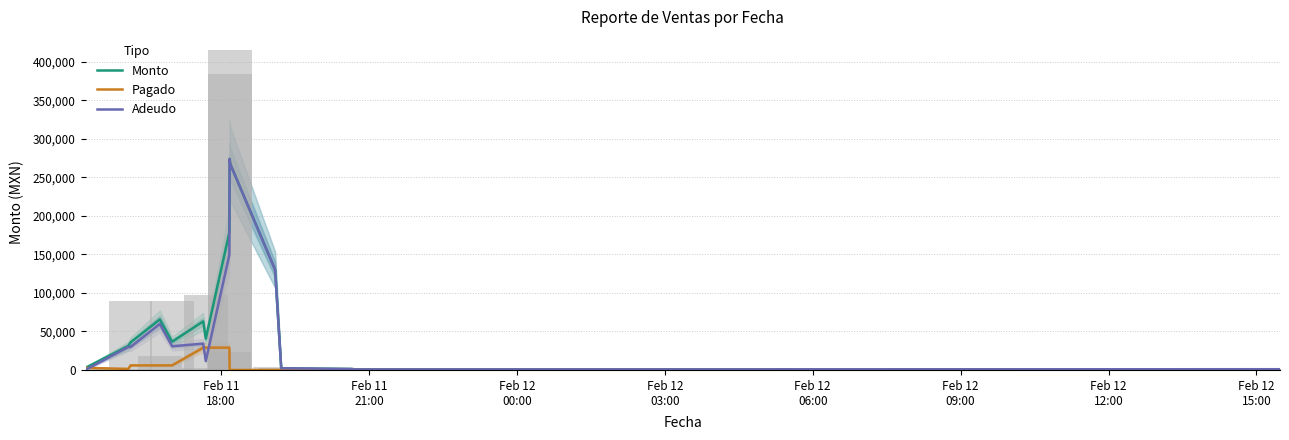

At how many categories does at least one series exceed 219816?

2